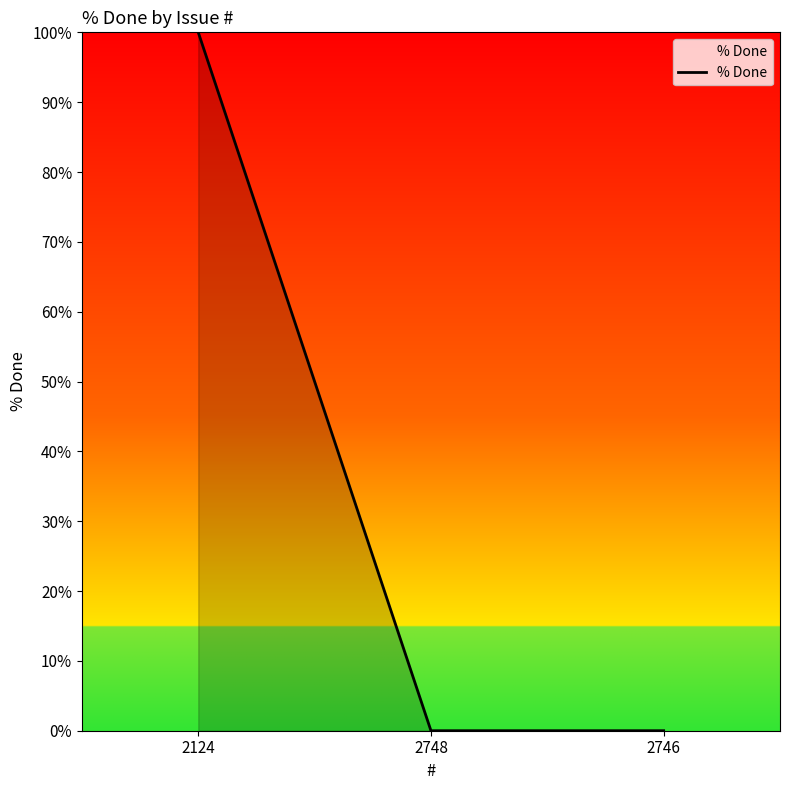

What position from the right is 2748?

2